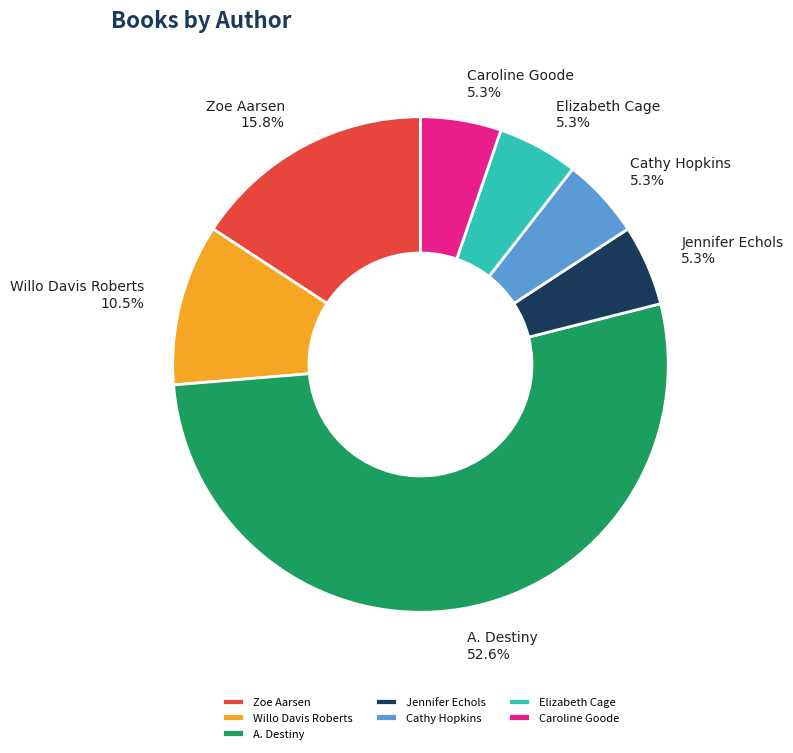

Which category has the biggest portion of the pie?

A. Destiny